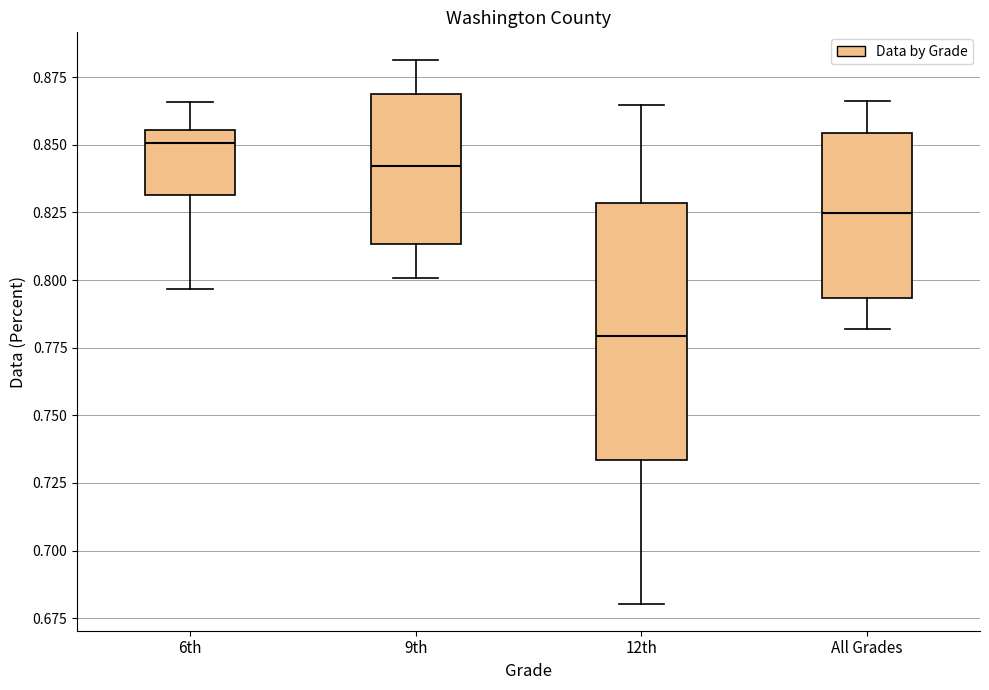

Reading left to right, transcribe this box plot: for each box, give where its median line is, the range the box spans, and where its two whiskers end, as read against the y-axis. The values are not printed on the chart, so give them approximately, as read against the axis.

6th: median 0.850, box 0.830 to 0.855, whiskers 0.795 to 0.865
9th: median 0.840, box 0.815 to 0.870, whiskers 0.800 to 0.880
12th: median 0.780, box 0.735 to 0.830, whiskers 0.680 to 0.865
All Grades: median 0.825, box 0.795 to 0.855, whiskers 0.780 to 0.865